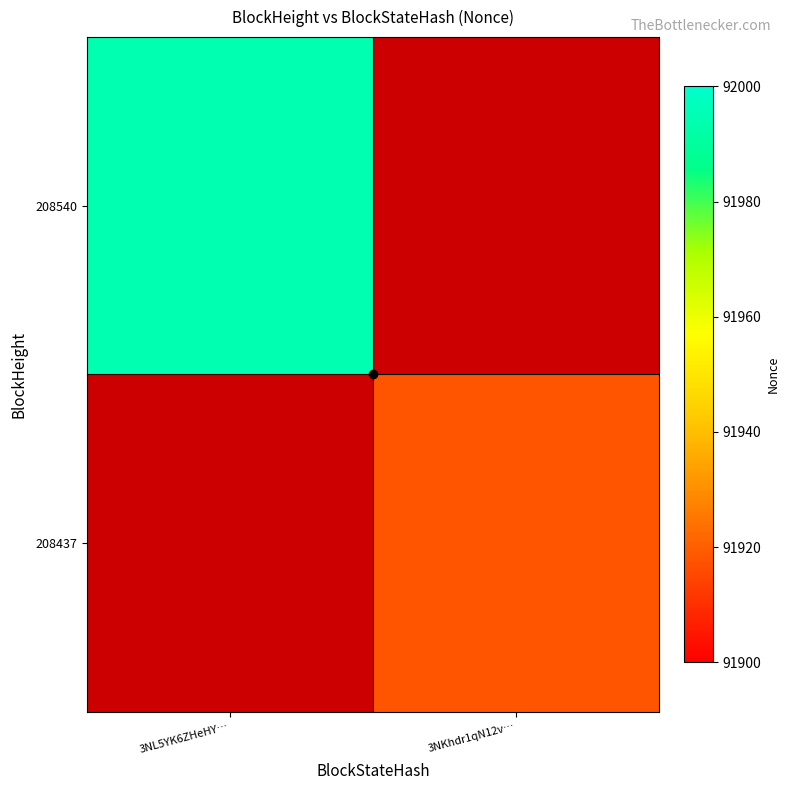

Rank the series at 3NKhdr1qN12v… from lowest to highest value.

208540, 208437